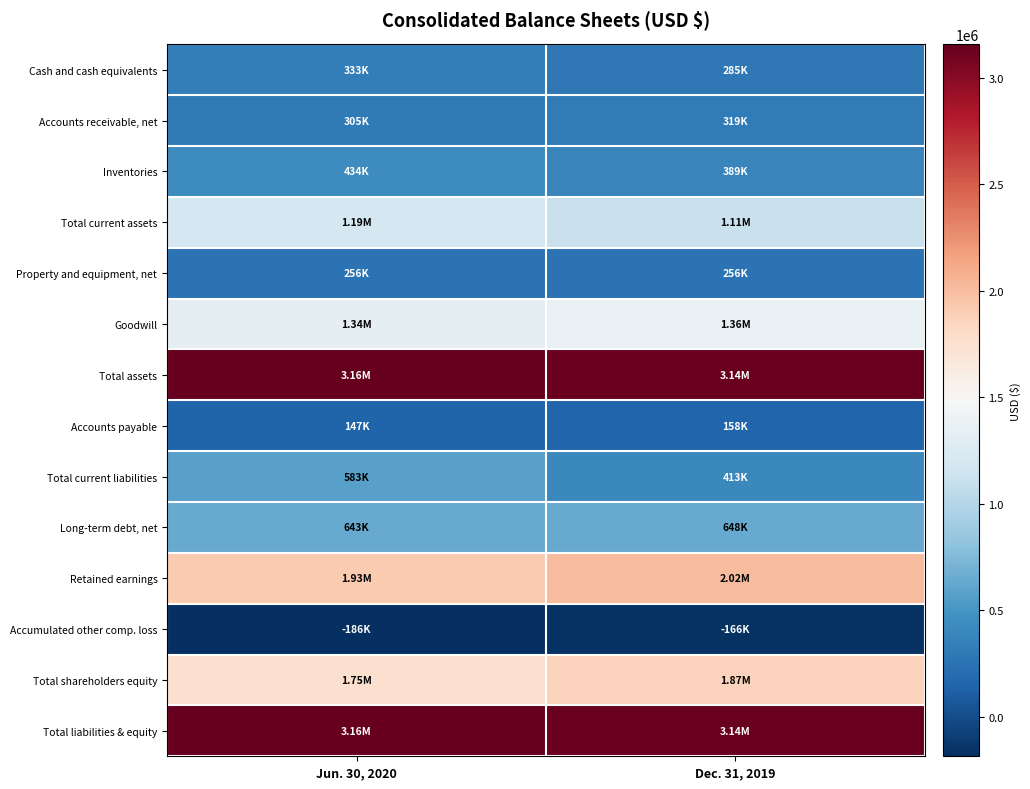

Which series has the widest spread of values?

Total current liabilities